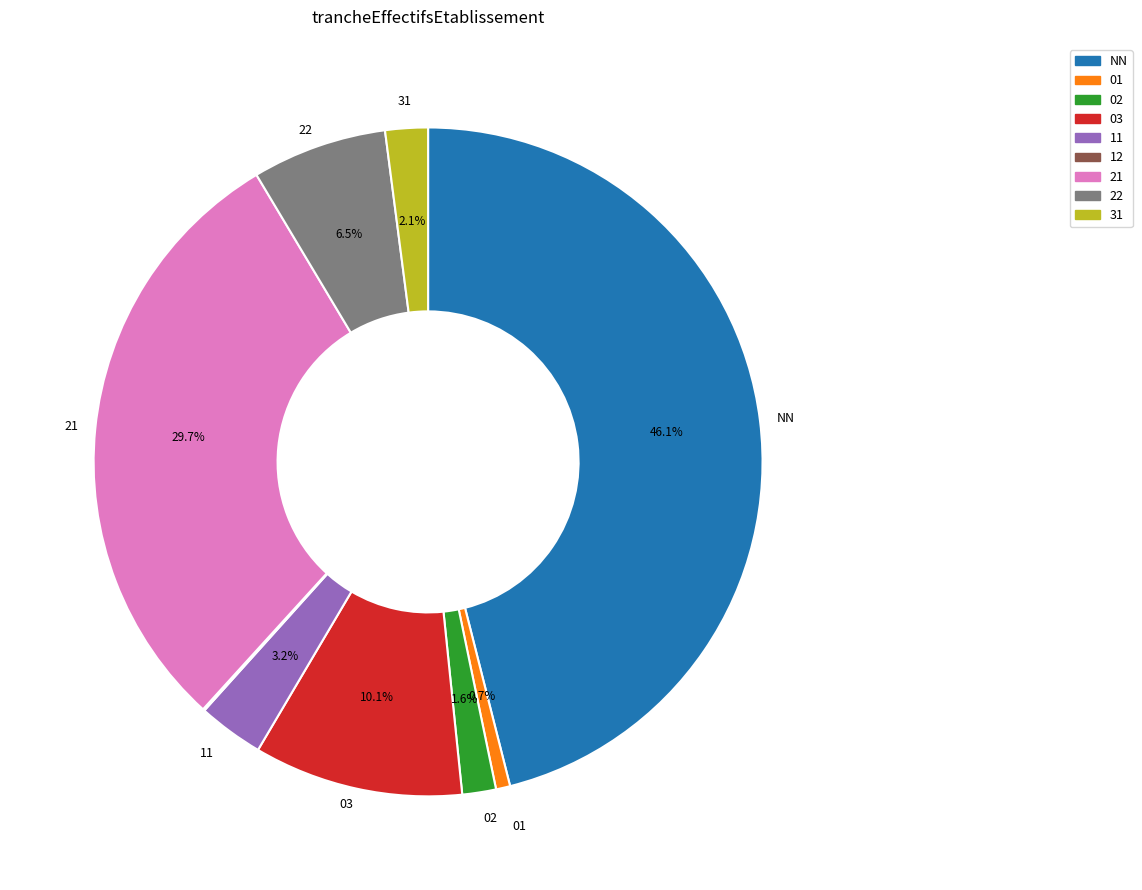

Which category has the biggest portion of the pie?

NN